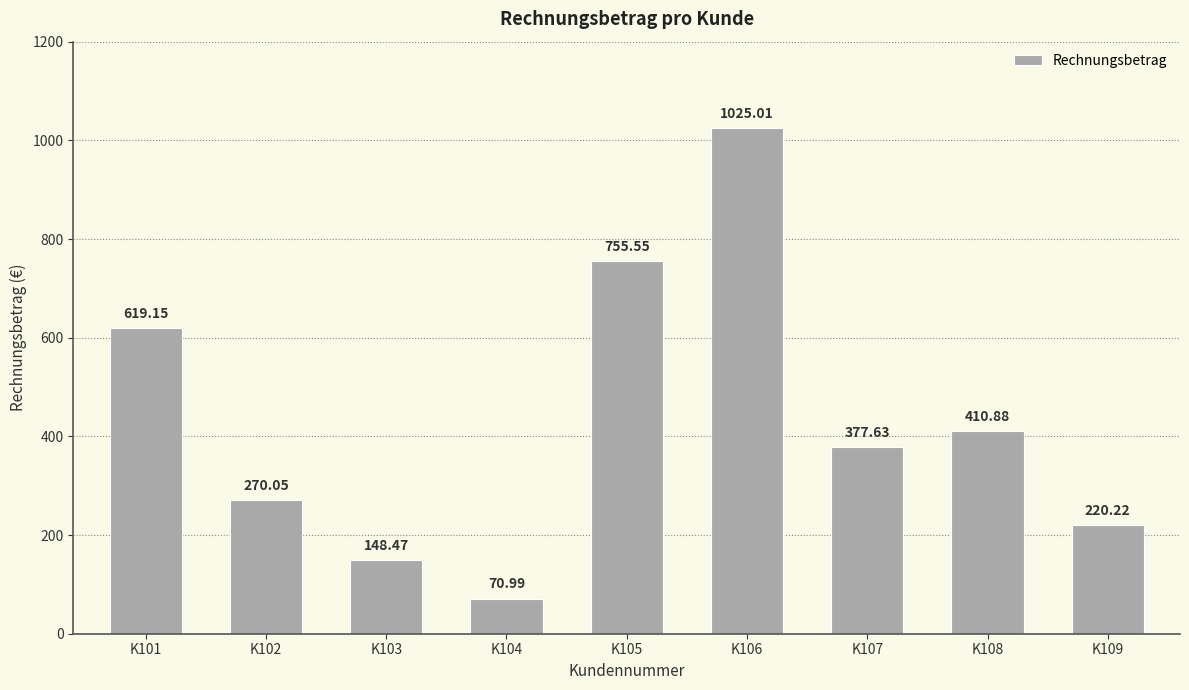

At which label is the value closest to 548?

K101